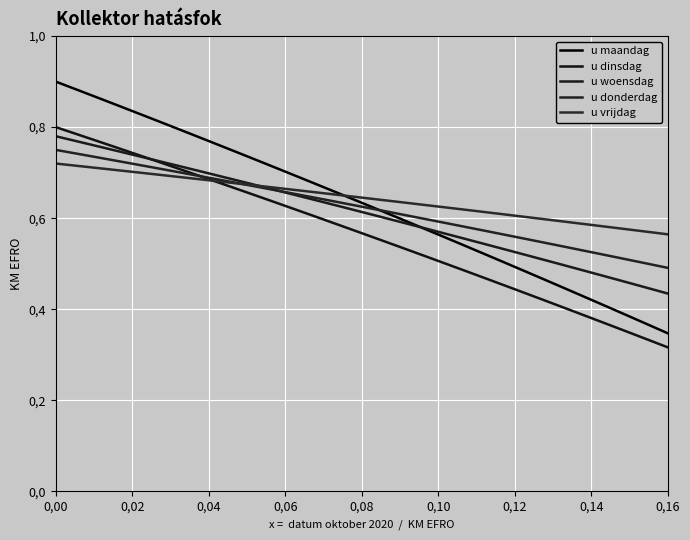

Does the chart display data point markers on the line(s)?

No